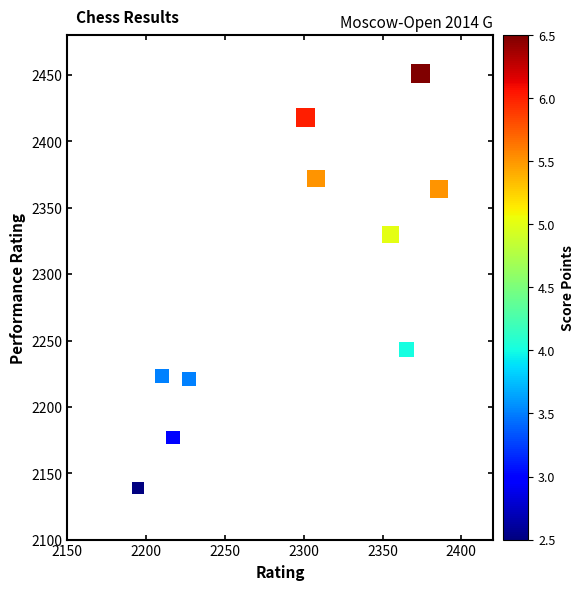

What Y value in the scatter plot is closest to 2295?

2330